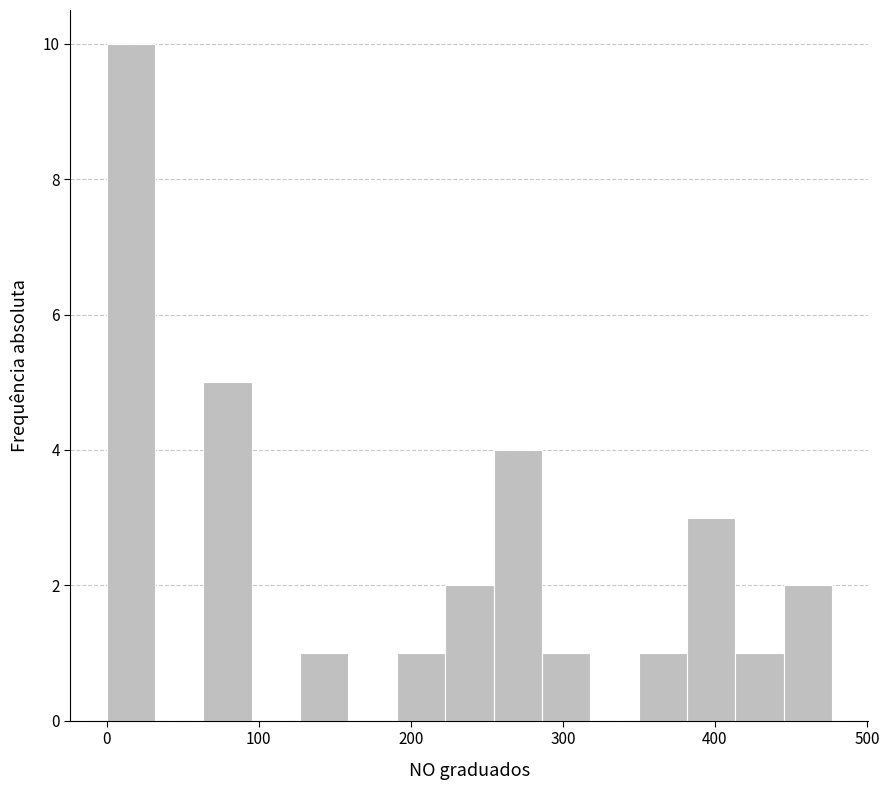

Read against the x-axis, roughly where is the centre of the tallest bar?

20